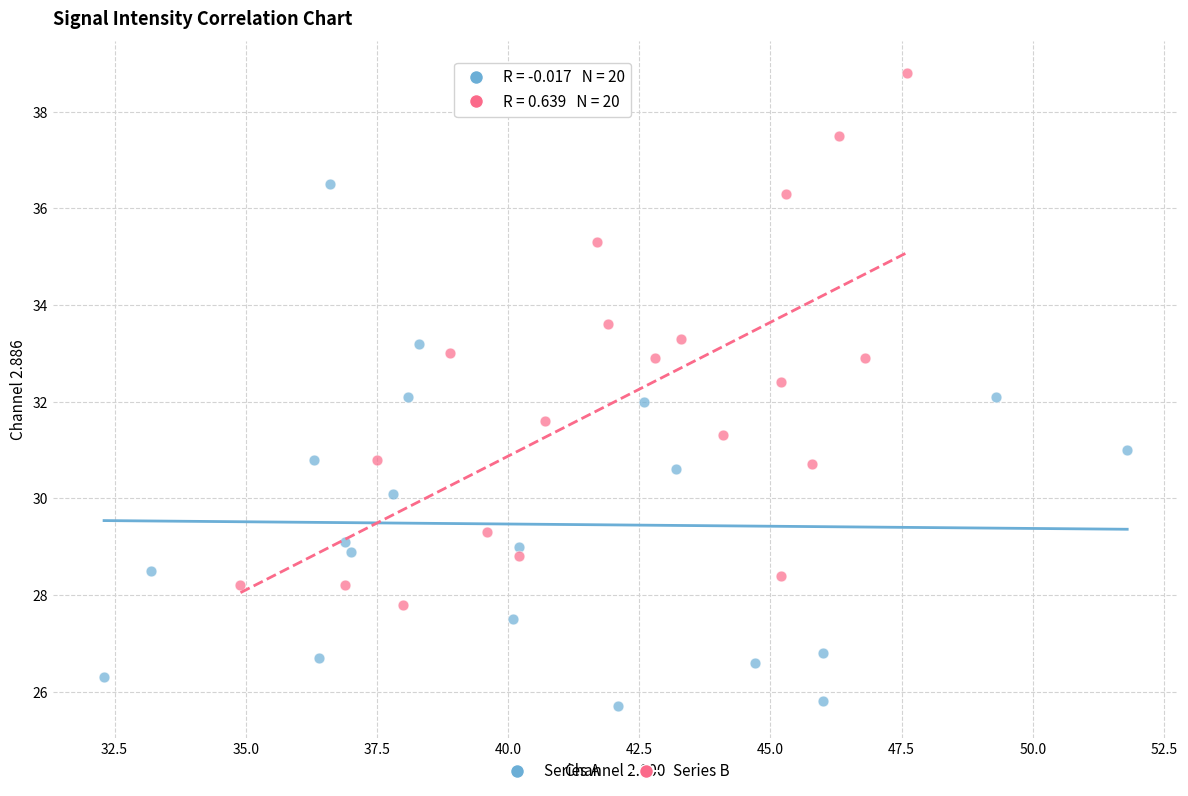

Which series contains the lowest Y value?

Series A